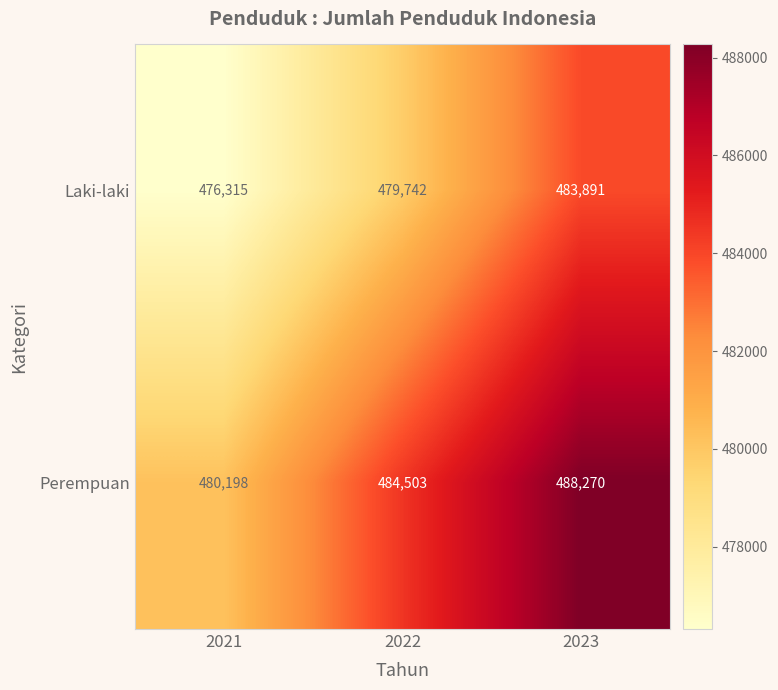

Rank the series by their maximum value, from highest to lowest.

Perempuan, Laki-laki